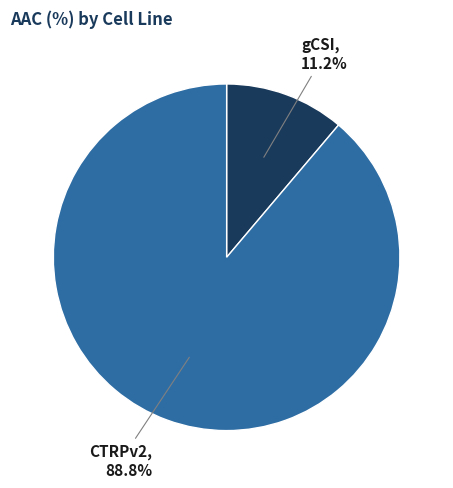

To the nearest percent, what is the difference between the largest and smallest slice percentages?

78%